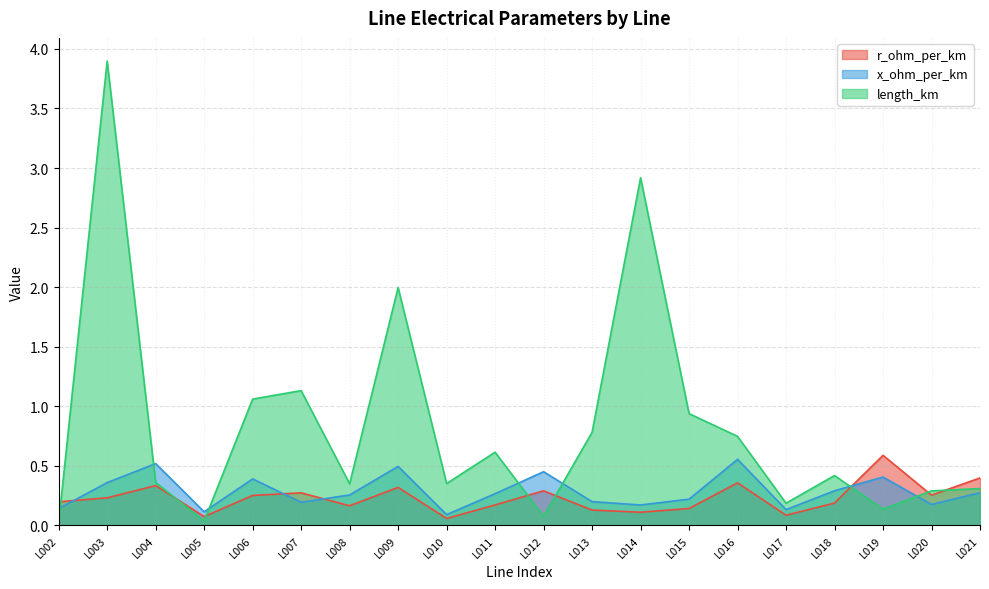

Reading right to left, extract all data points from this chart.

r_ohm_per_km: L021=0.4	L020=0.3	L019=0.6	L018=0.2	L017=0.1	L016=0.4	L015=0.1	L014=0.1	L013=0.1	L012=0.3	L011=0.2	L010=0.1	L009=0.3	L008=0.2	L007=0.3	L006=0.3	L005=0.1	L004=0.3	L003=0.2	L002=0.2
x_ohm_per_km: L021=0.3	L020=0.2	L019=0.4	L018=0.3	L017=0.1	L016=0.6	L015=0.2	L014=0.2	L013=0.2	L012=0.5	L011=0.3	L010=0.1	L009=0.5	L008=0.3	L007=0.2	L006=0.4	L005=0.1	L004=0.5	L003=0.4	L002=0.1
length_km: L021=0.3	L020=0.3	L019=0.1	L018=0.4	L017=0.2	L016=0.7	L015=0.9	L014=2.9	L013=0.8	L012=0.1	L011=0.6	L010=0.4	L009=2.0	L008=0.3	L007=1.1	L006=1.1	L005=0.0	L004=0.4	L003=3.9	L002=0.0